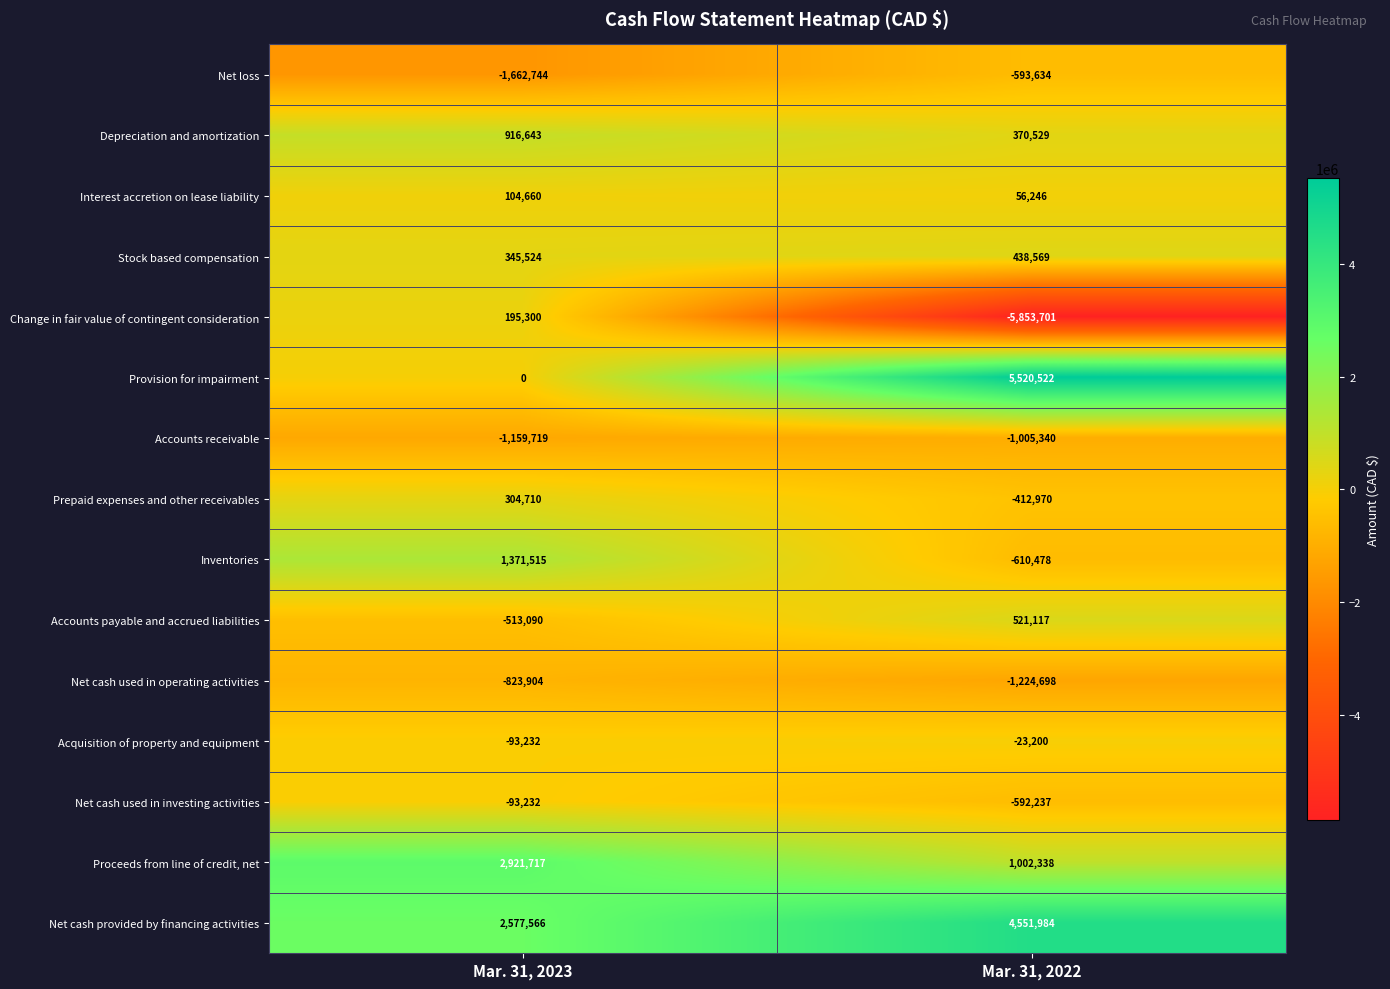

Reading right to left, extract all data points from this chart.

Net loss: -593634	-1662744
Depreciation and amortization: 370529	916643
Interest accretion on lease liability: 56246	104660
Stock based compensation: 438569	345524
Change in fair value of contingent consideration: -5853701	195300
Provision for impairment: 5520522	0
Accounts receivable: -1005340	-1159719
Prepaid expenses and other receivables: -412970	304710
Inventories: -610478	1371515
Accounts payable and accrued liabilities: 521117	-513090
Net cash used in operating activities: -1224698	-823904
Acquisition of property and equipment: -23200	-93232
Net cash used in investing activities: -592237	-93232
Proceeds from line of credit, net: 1002338	2921717
Net cash provided by financing activities: 4551984	2577566